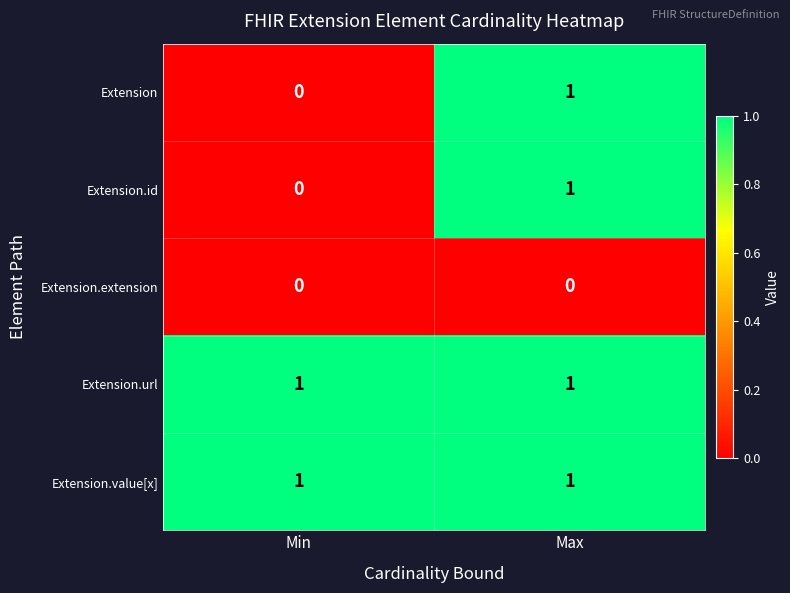

At which category is the sum across all series the highest?

Max